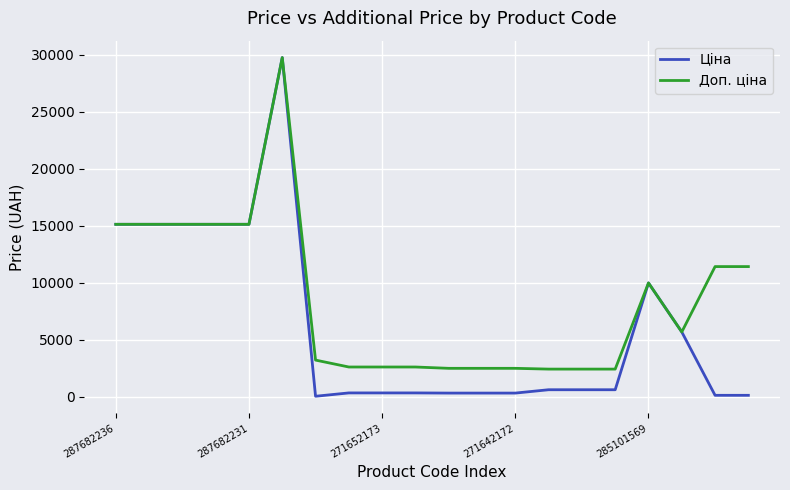

List the series in order of their overall mean, lowest first.

Ціна, Доп. ціна